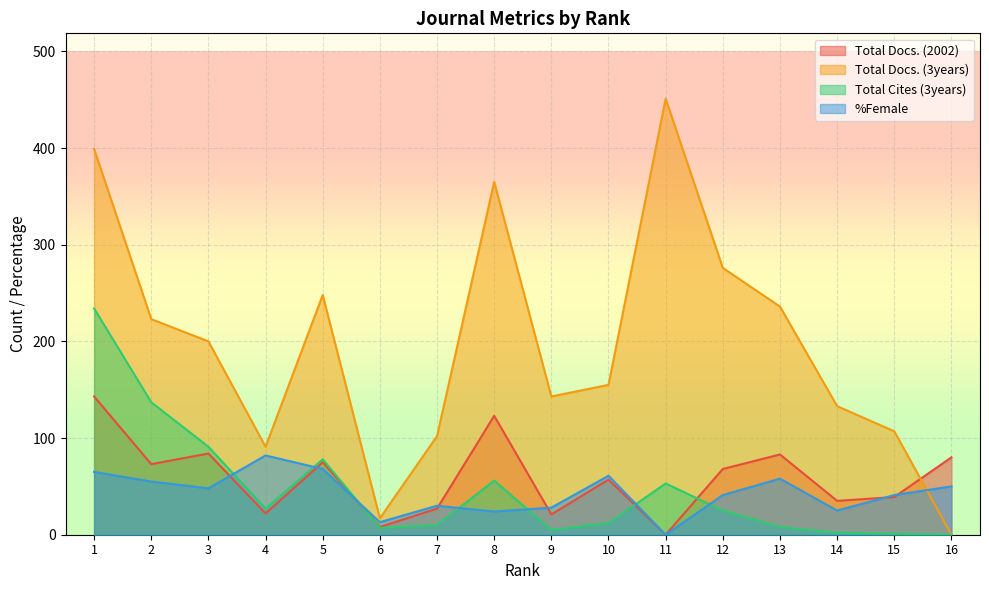

How many values in the Total Docs. (3years) series are below 200?

8